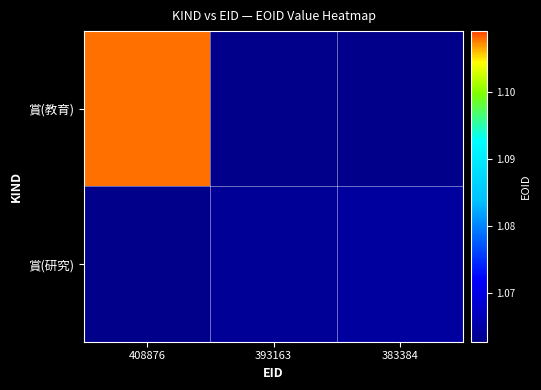

What is the maximum value shown in the chart?

1107988.0